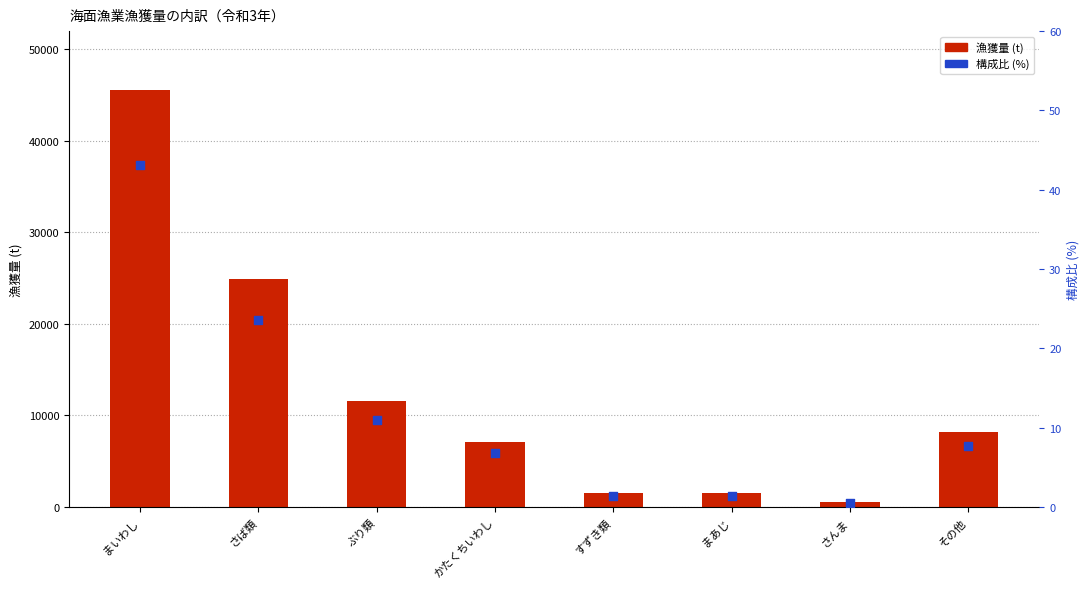

At how many categories does at least one series exceed 6327?

5